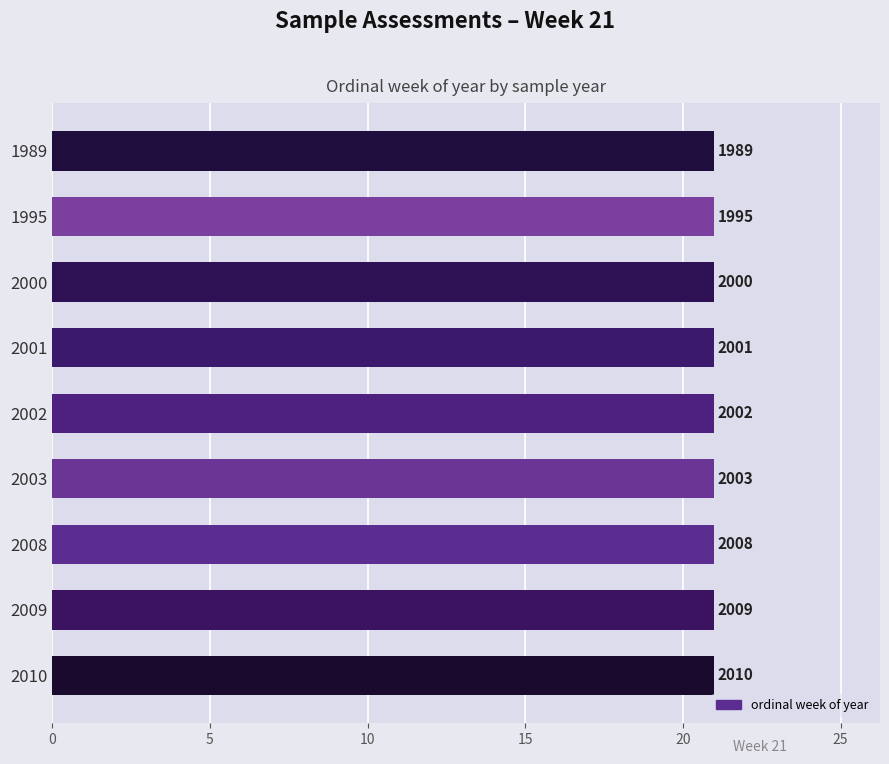

The ordinal week of year series shows 21 at 2009. True or false?

True